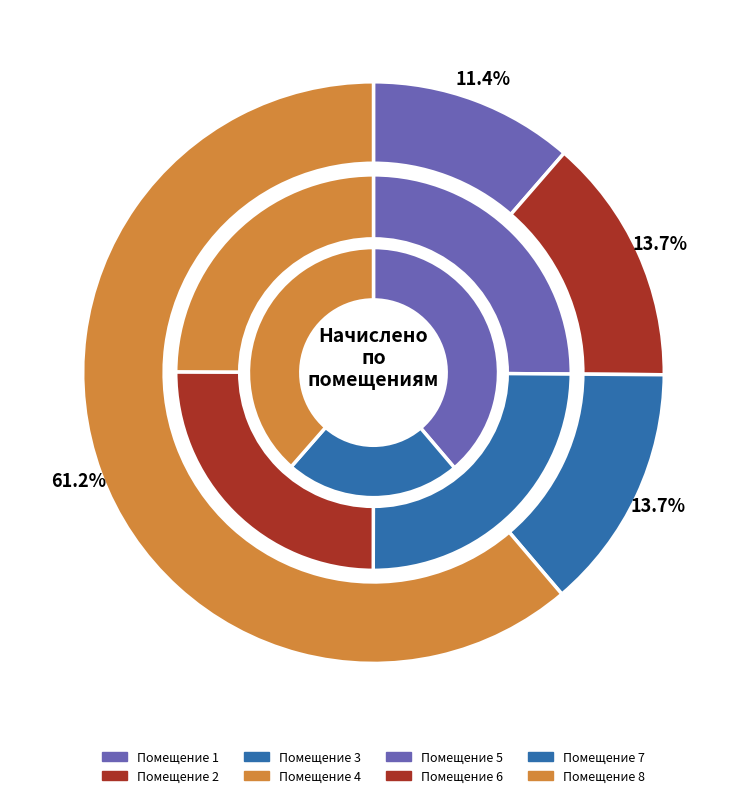

True or false: 6 accounts for 14% of the total.

True